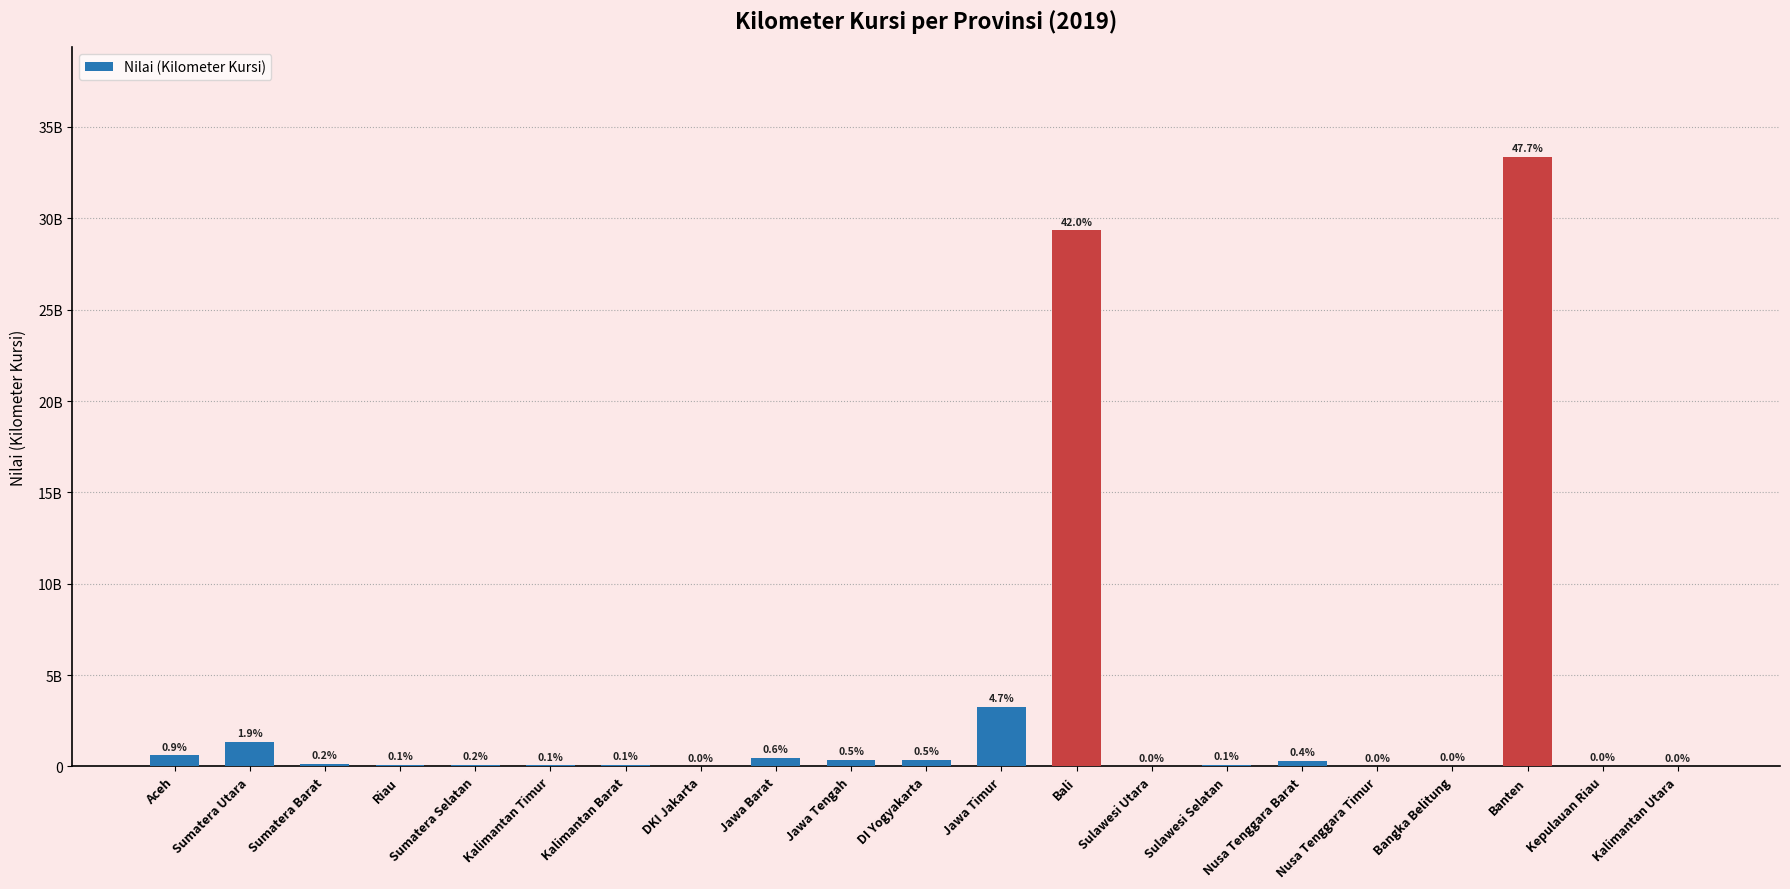

True or false: the data shows 745682.0 at Sulawesi Utara.

True